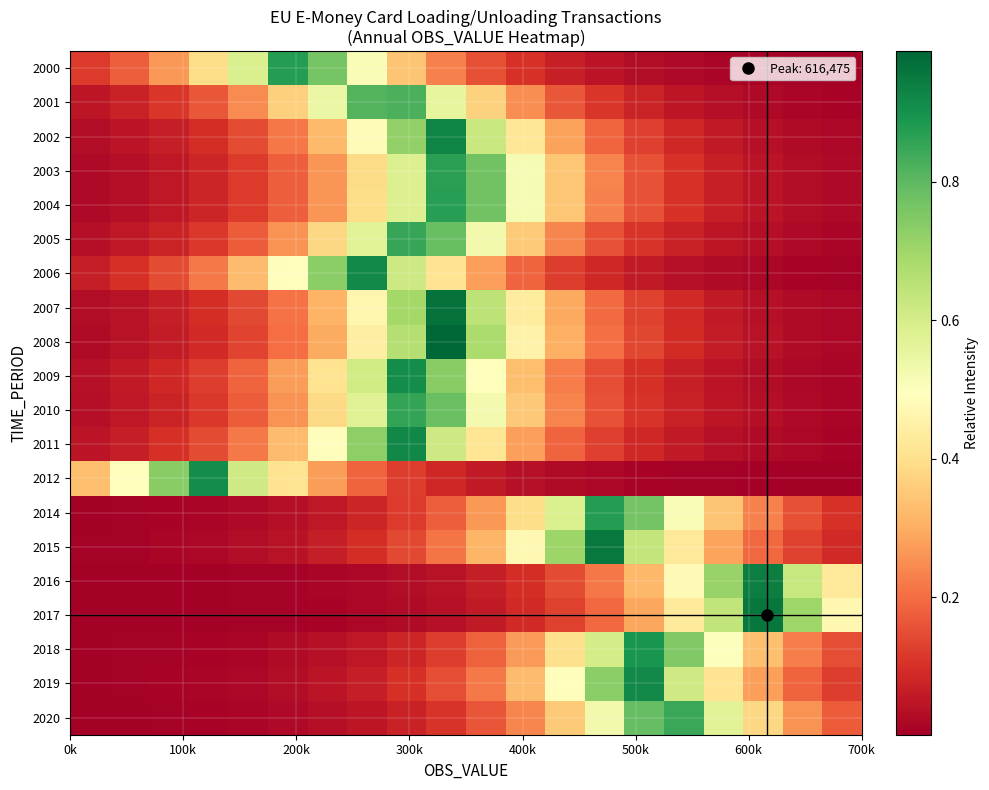

Count the number of data series in this chart.

20